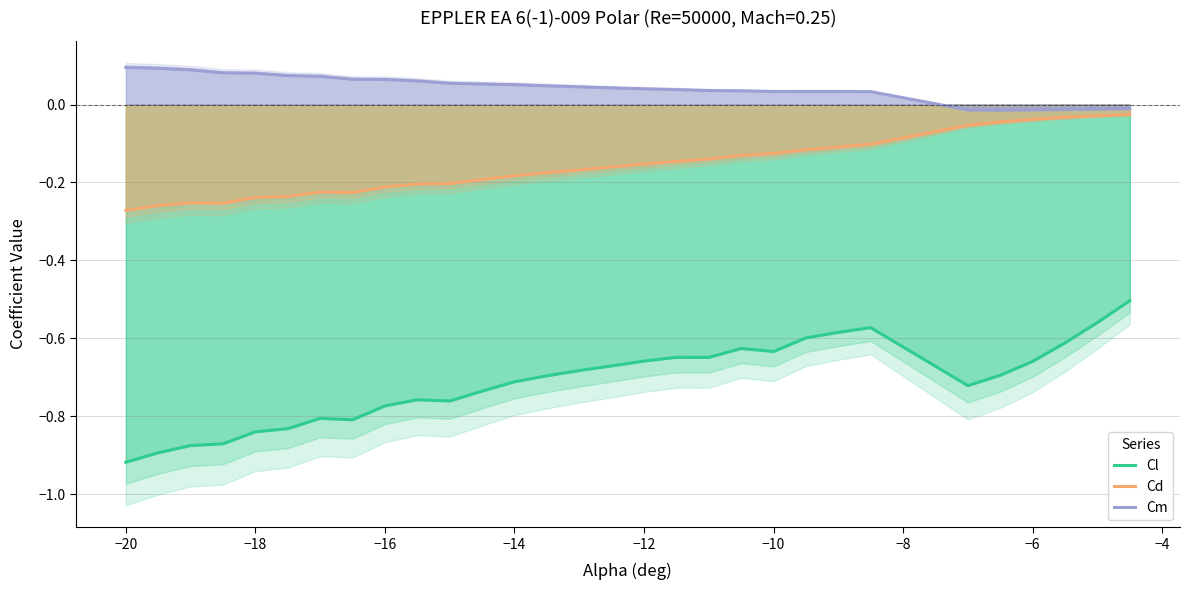

At how many categories does at least one series exceed 0?

24